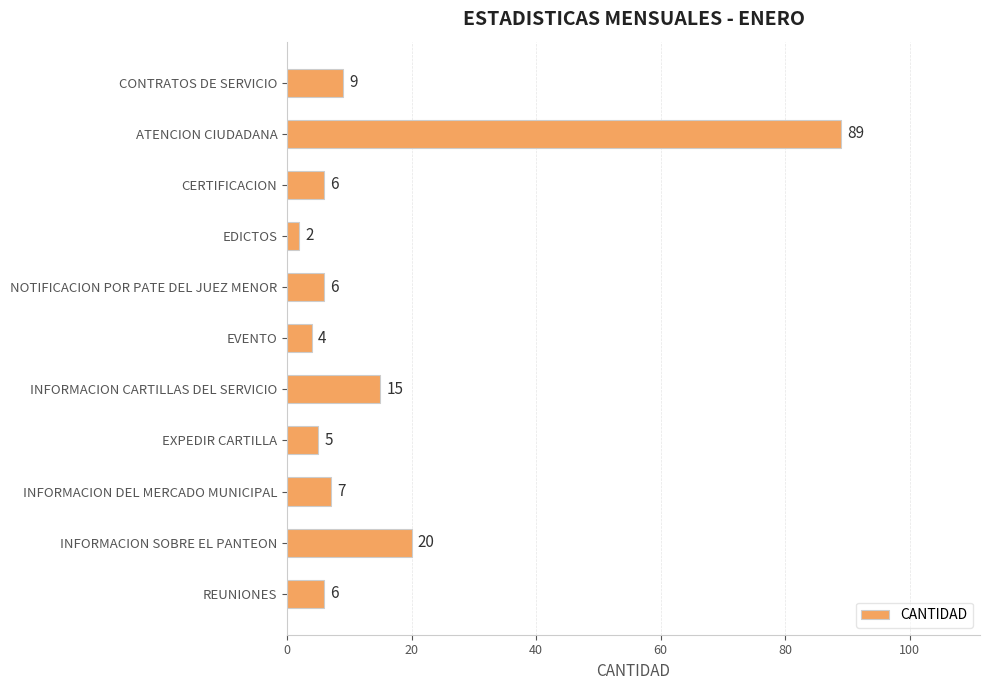

True or false: the data shows 20 at INFORMACION SOBRE EL PANTEON.

True